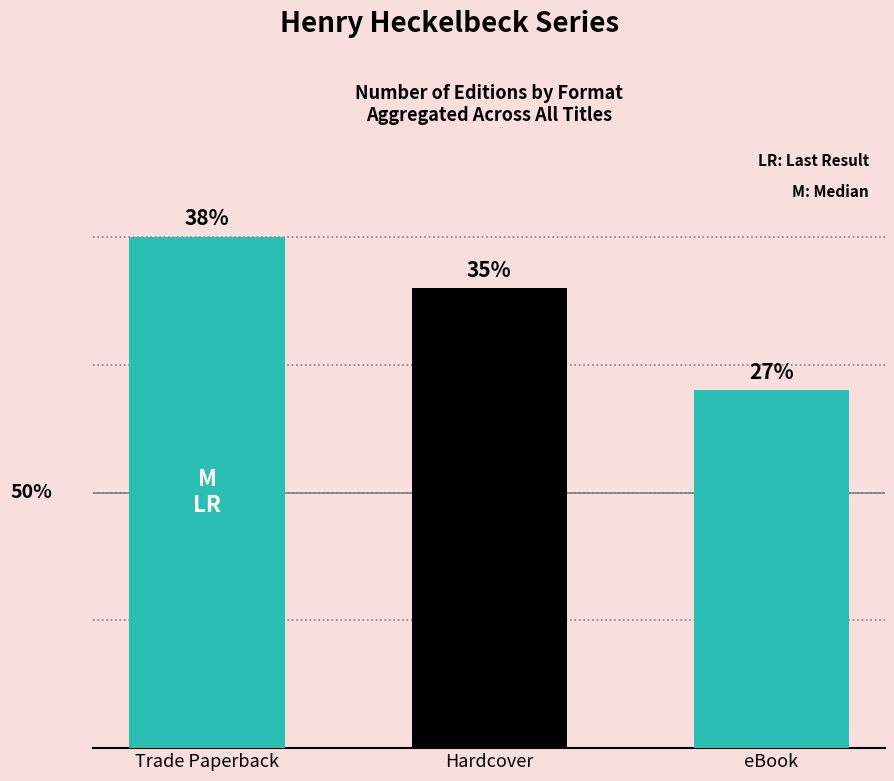

Does the chart contain any negative values?

No